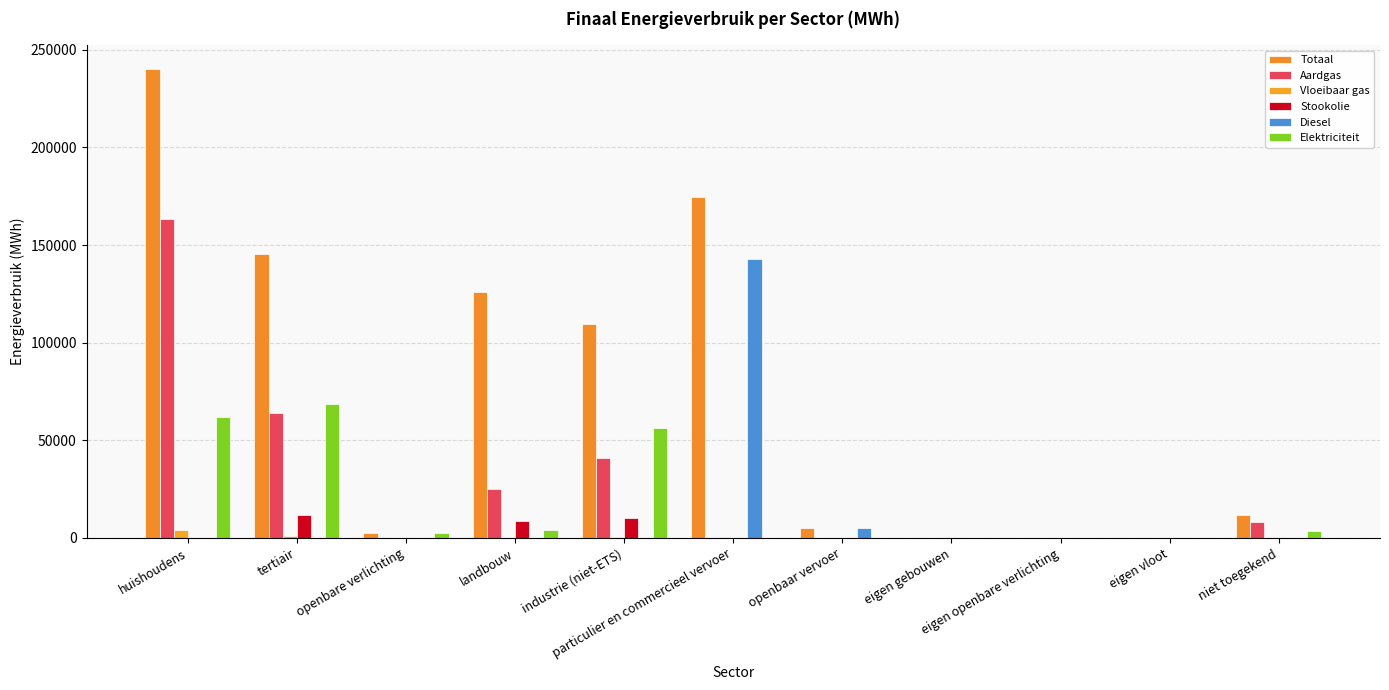

What are all the series names shown in the legend?

Totaal, Aardgas, Vloeibaar gas, Stookolie, Diesel, Elektriciteit